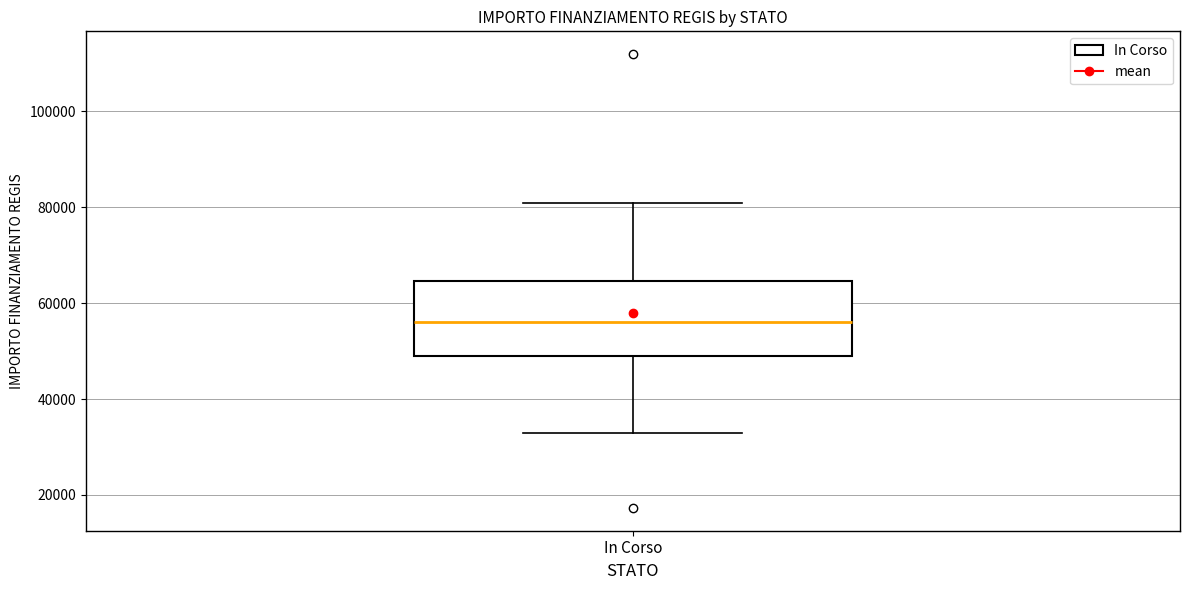

Transcribe this box plot: give where the median line is, the range the box spans, and where the two whiskers end, as read against the y-axis. The values are not printed on the chart, so give them approximately, as read against the axis.

median 56000, box 50000 to 64000, whiskers 32000 to 80000